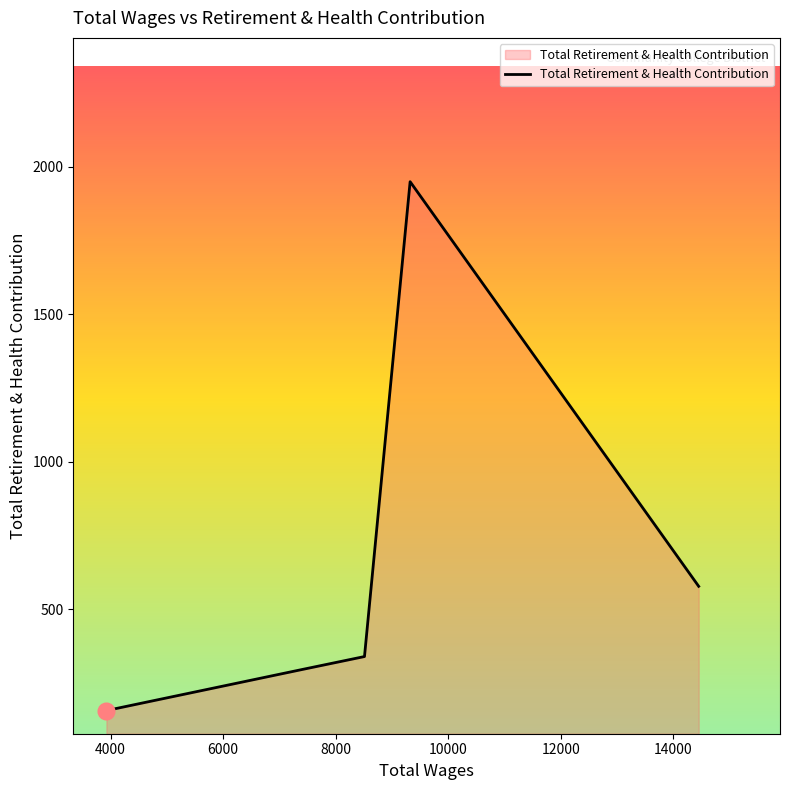

What is the average value?

664